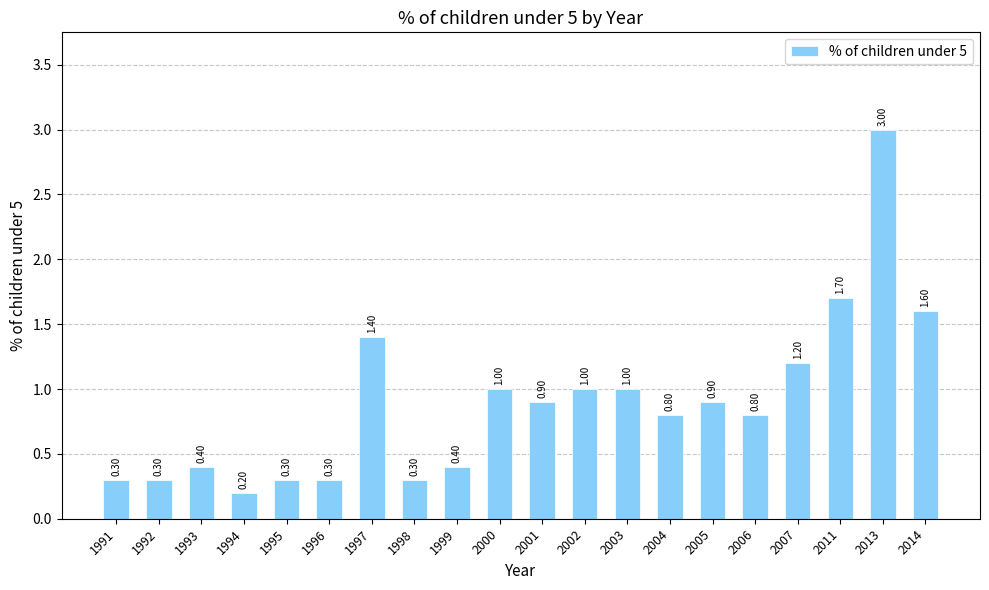

What is the value of the 17th bar from the left?

1.2